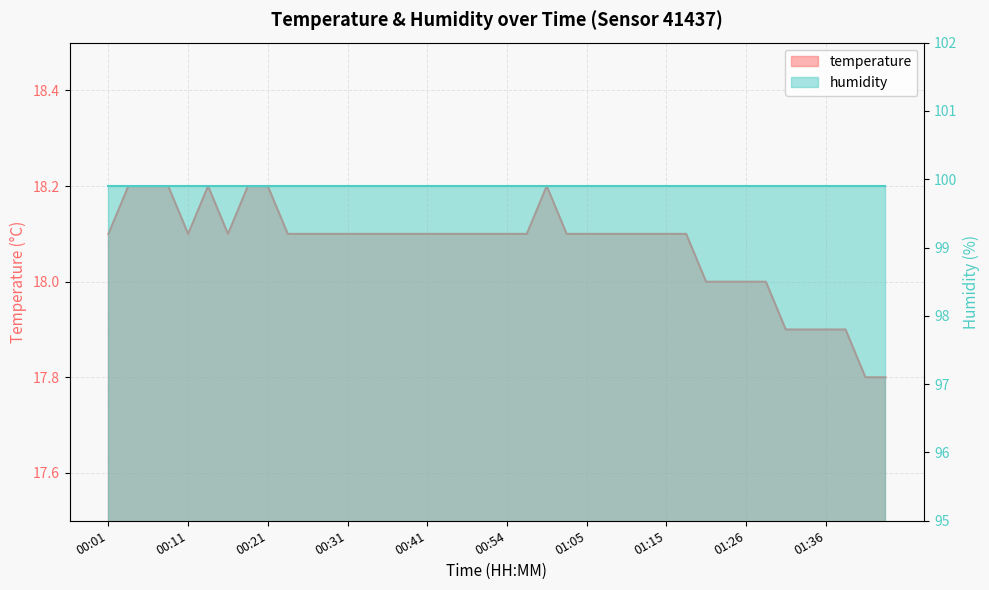

Reading left to right, extract all data points from this chart.

00:01=18.1	00:04=18.2	00:06=18.2	00:09=18.2	00:11=18.1	00:14=18.2	00:16=18.1	00:19=18.2	00:21=18.2	00:24=18.1	00:26=18.1	00:29=18.1	00:31=18.1	00:34=18.1	00:36=18.1	00:39=18.1	00:41=18.1	00:47=18.1	00:49=18.1	00:52=18.1	00:54=18.1	00:57=18.1	00:59=18.2	01:02=18.1	01:05=18.1	01:07=18.1	01:10=18.1	01:12=18.1	01:15=18.1	01:17=18.1	01:20=18.0	01:23=18.0	01:26=18.0	01:28=18.0	01:31=17.9	01:33=17.9	01:36=17.9	01:39=17.9	01:41=17.8	01:44=17.8